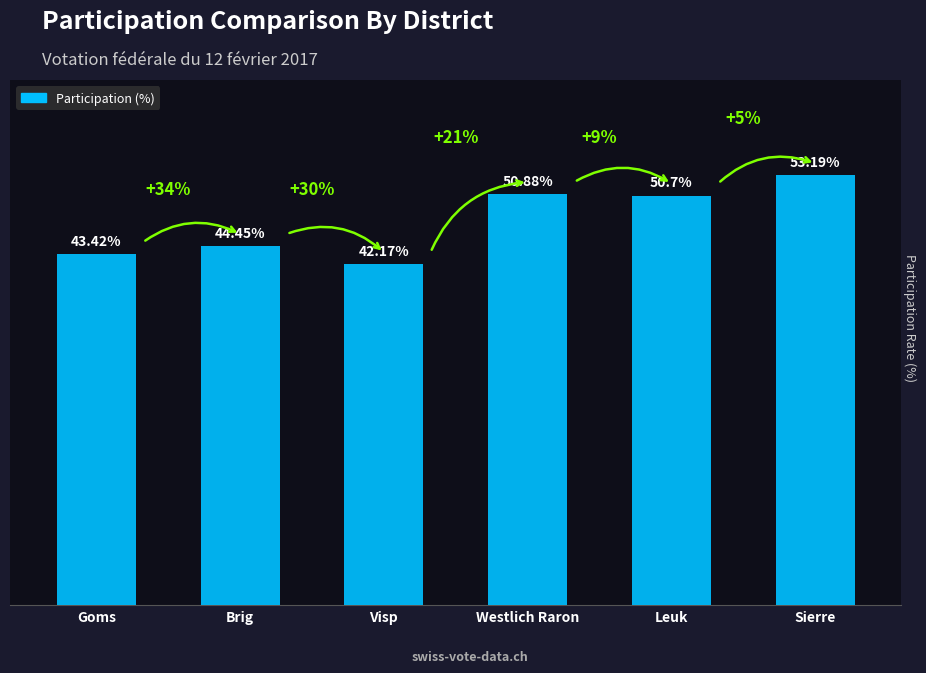

Which has a higher value, Visp or Goms?

Goms